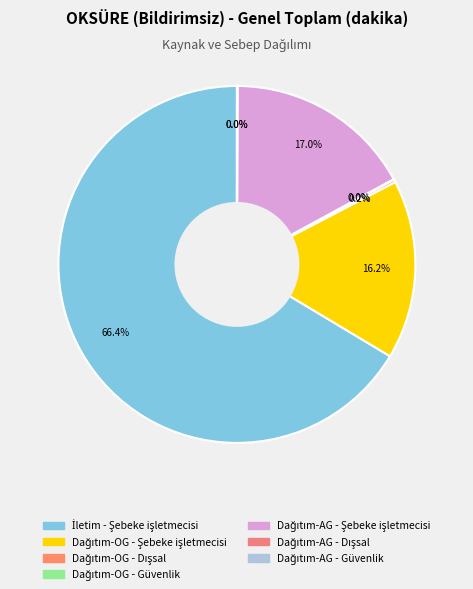

Which category accounts for the majority?

İletim - Şebeke işletmecisi